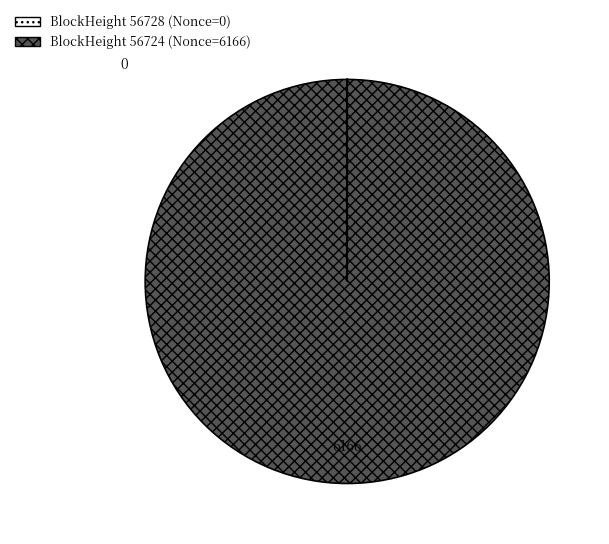

Is there any slice that represents more than half of the pie?

Yes